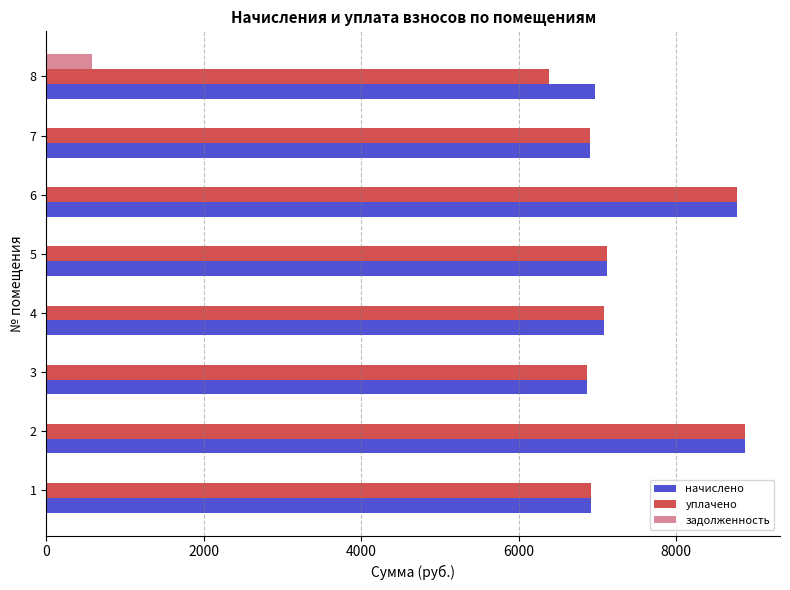

Which series changed the most between 6 and 8?

уплачено